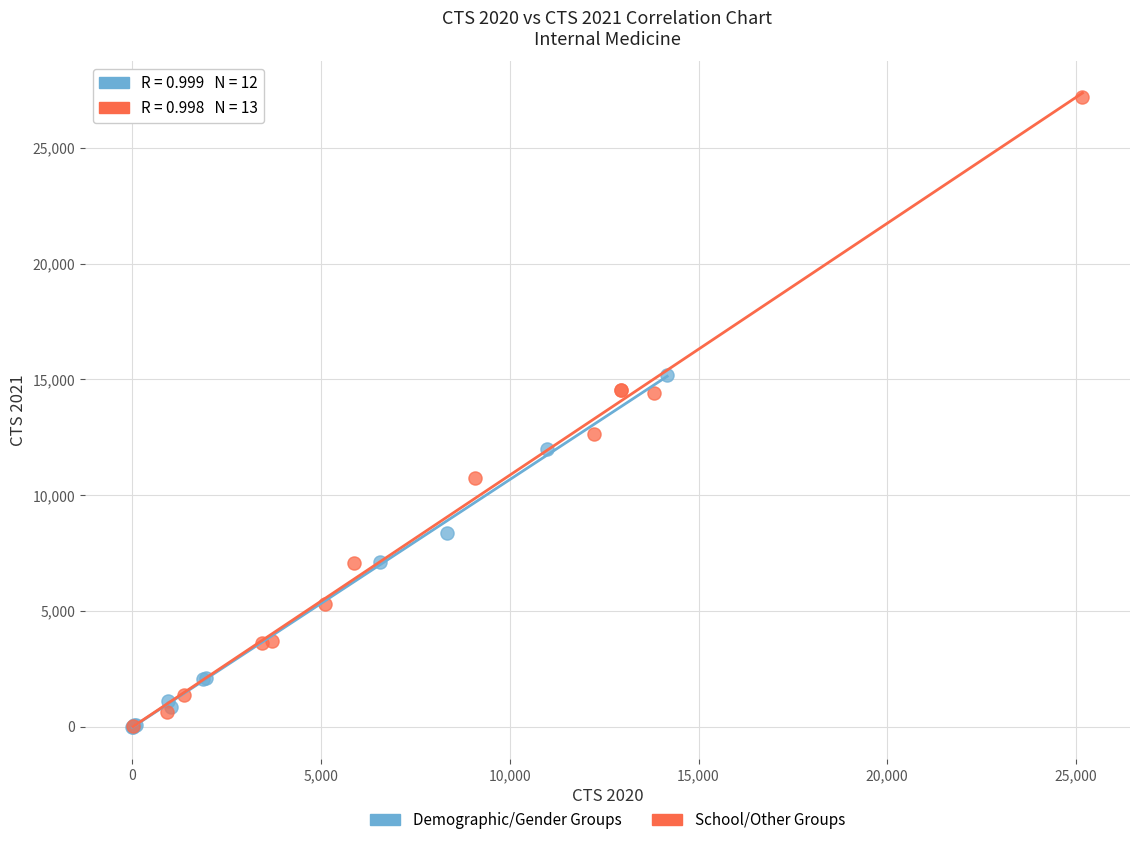

Which series has the widest spread of Y values?

School/Other Groups